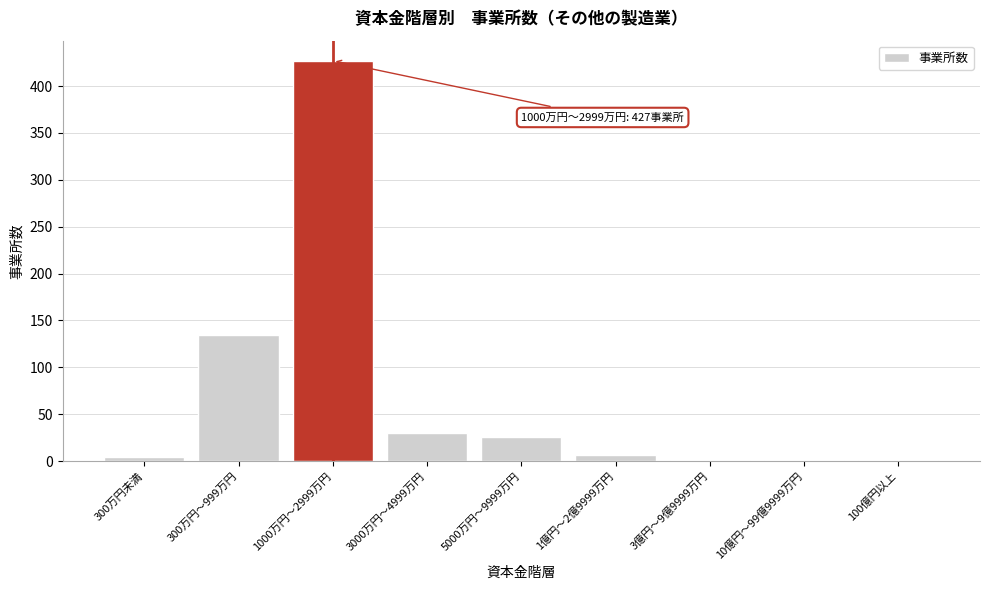

Reading left to right, what are all the values shown in this chart?

300万円未満=4	300万円～999万円=134	1000万円～2999万円=427	3000万円～4999万円=30	5000万円～9999万円=26	1億円～2億9999万円=6	3億円～9億9999万円=1	10億円～99億9999万円=1	100億円以上=1